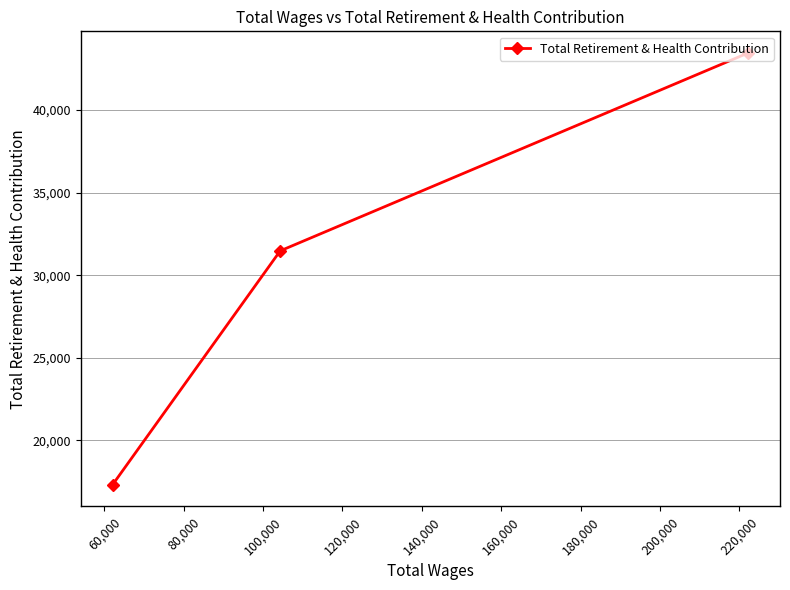

Count the number of data series in this chart.

1